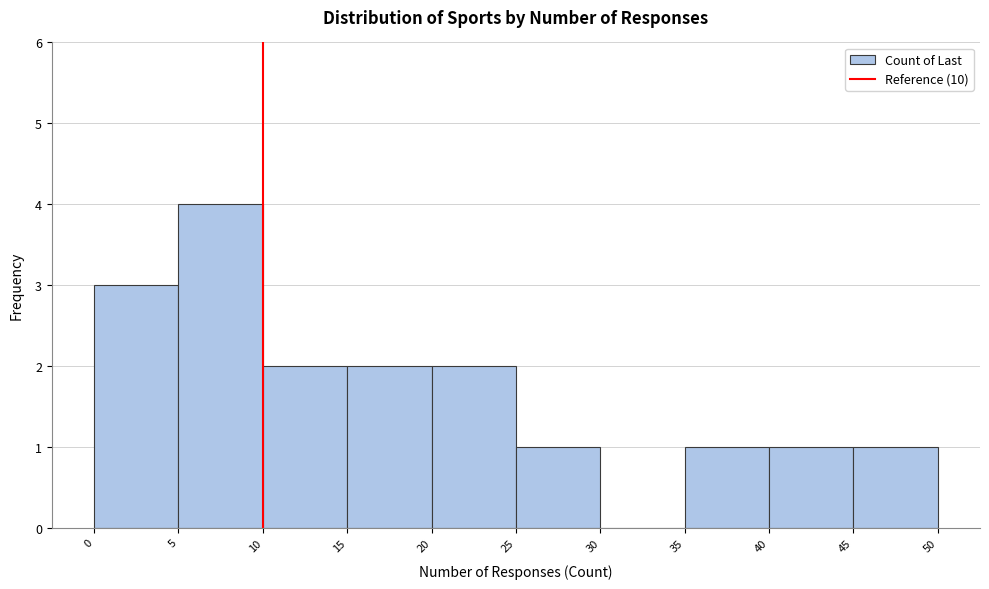

What is the height of the bar covering 15 to 20 on the x-axis? The values are not printed on the chart, so give them approximately, as read against the axis.

2